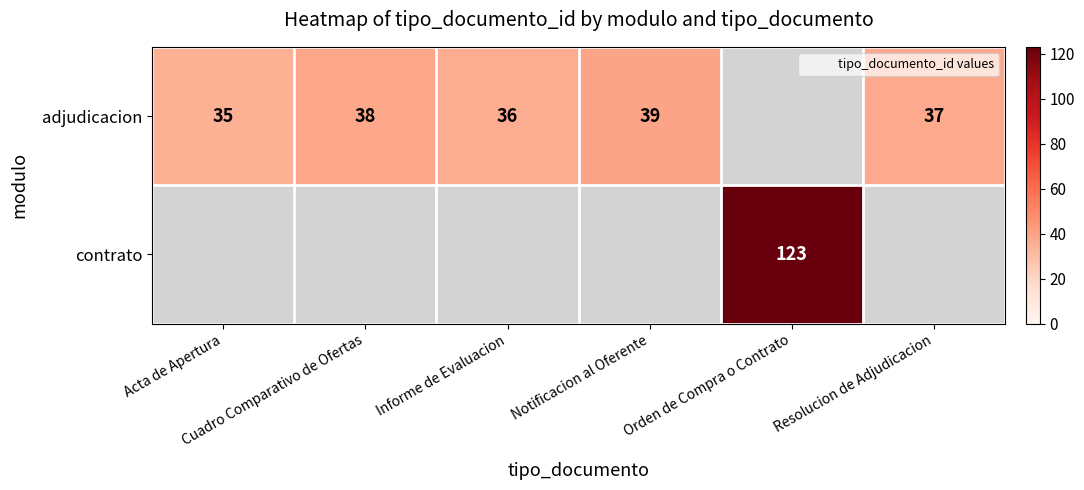

At which label is adjudicacion closest to 37?

Resolucion de Adjudicacion